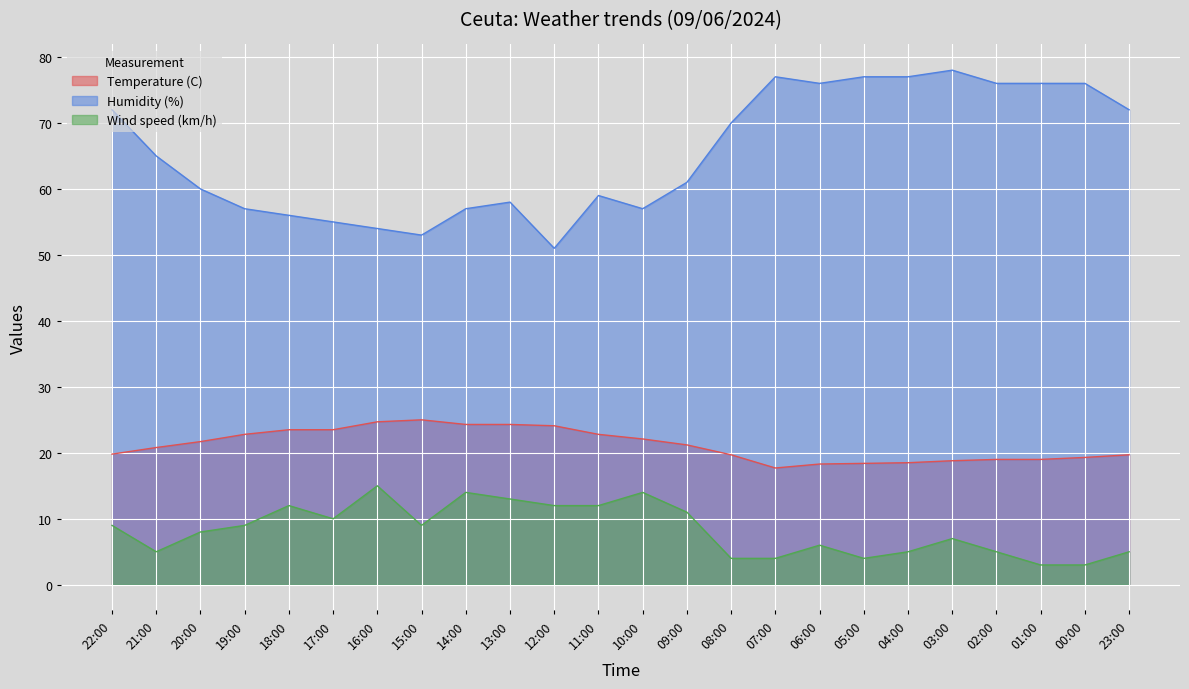

What position from the right is 01:00?

3